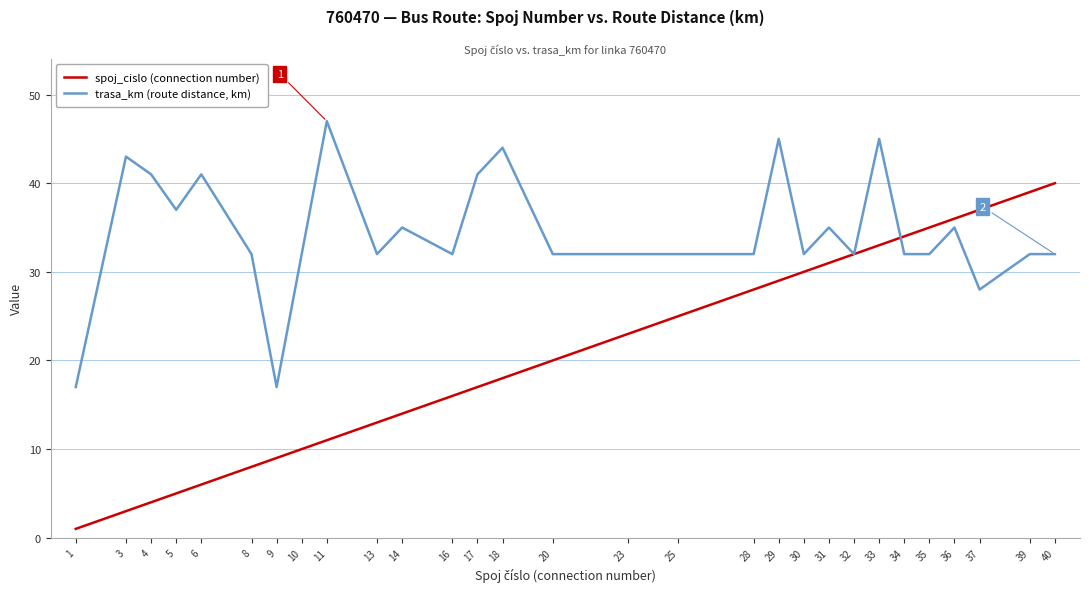

Which series ends up on top after the final intersection of trasa_km (route distance, km) and spoj_cislo (connection number)?

spoj_cislo (connection number)